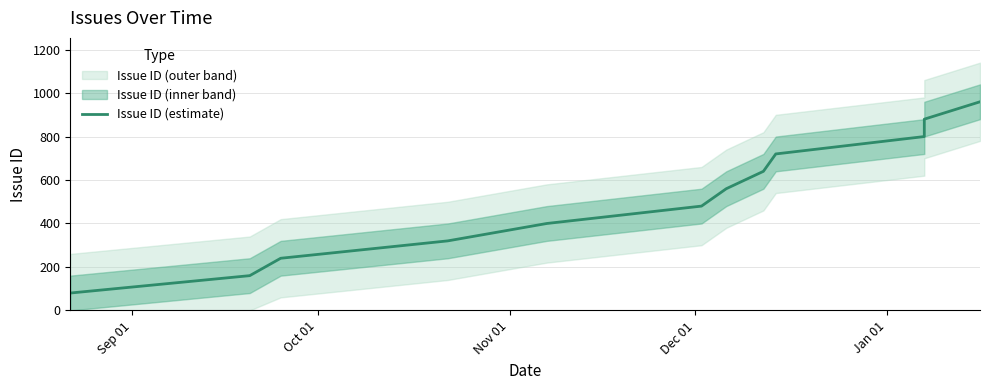

What is the value of the 2nd point from the left?

160